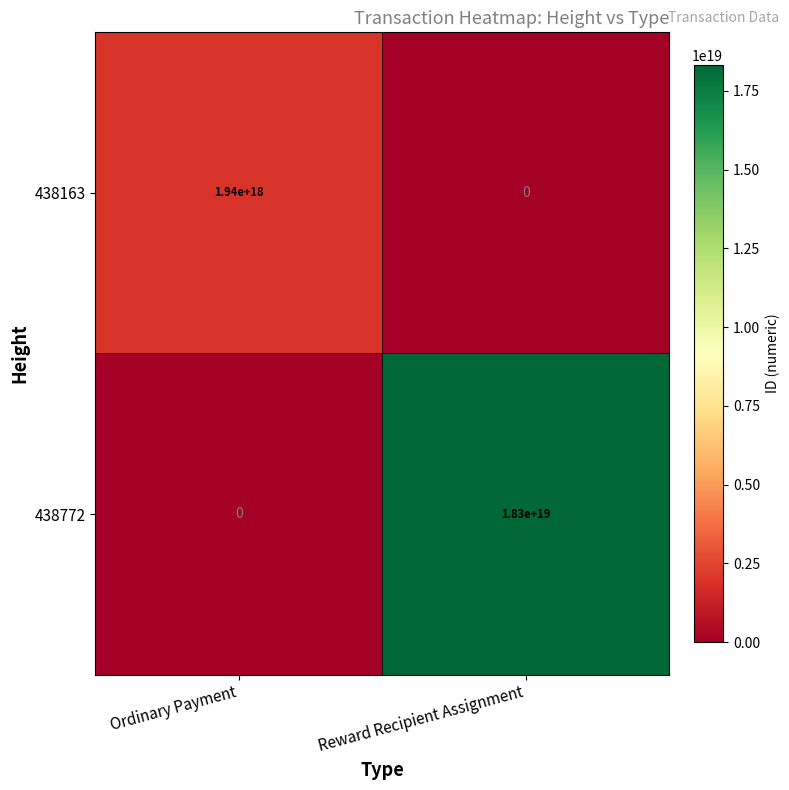

At which category is the sum across all series the highest?

Reward Recipient Assignment